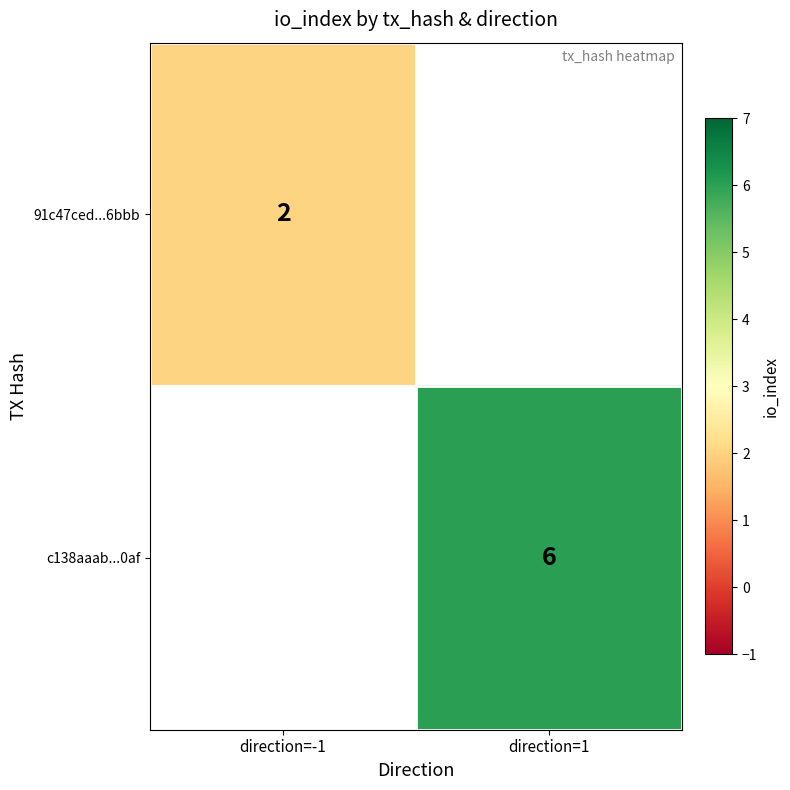

The 91c47ced...6bbb series shows 3 at direction=-1. True or false?

False